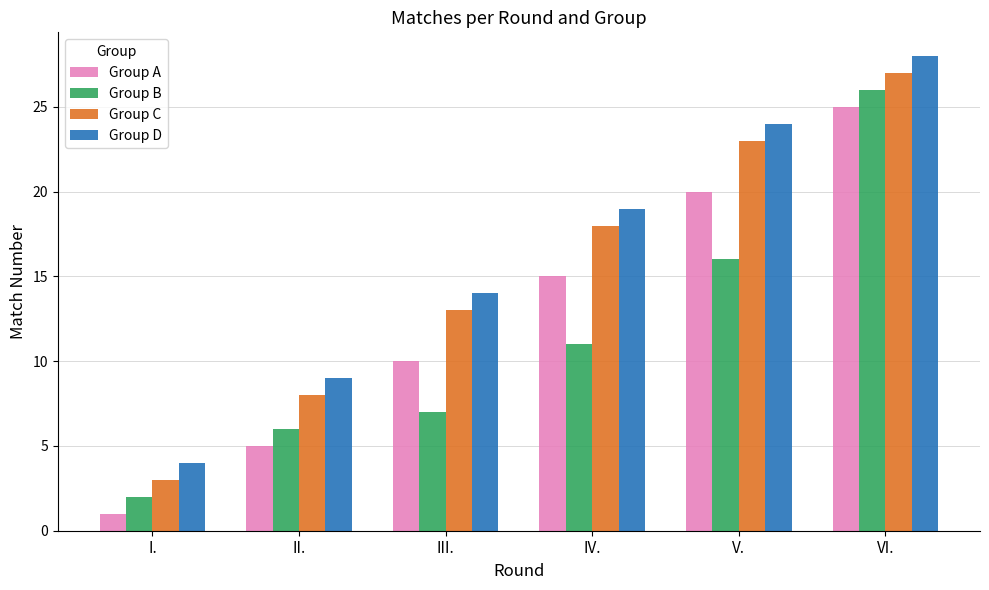

What position from the left is V.?

5